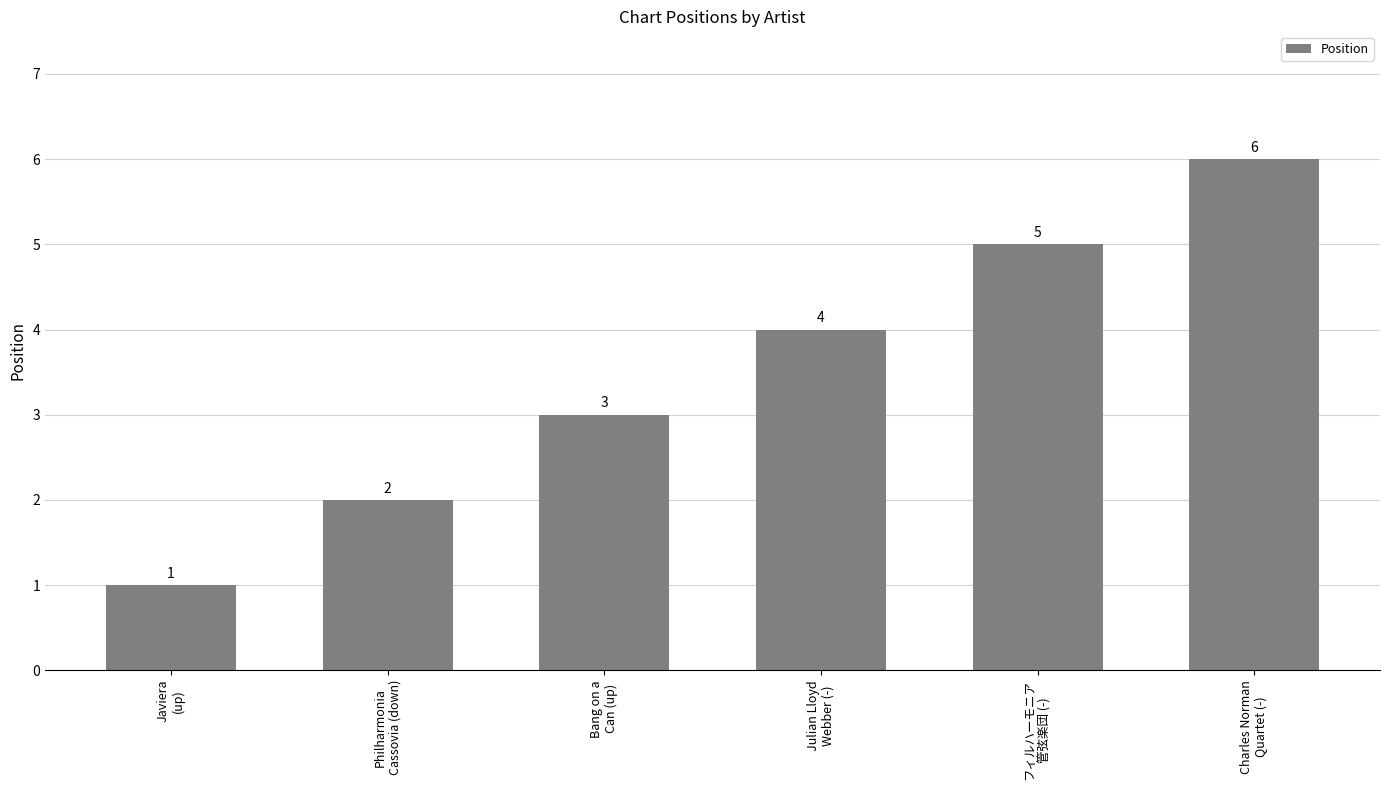

How many values are between 2 and 5?

4